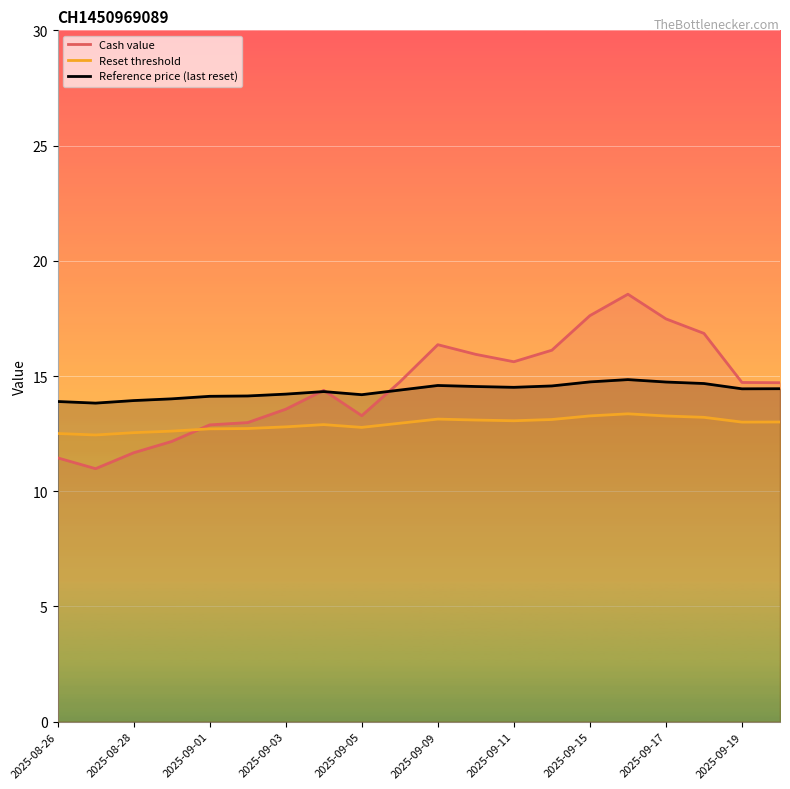

Is this an area chart (filled region under the line)?

No